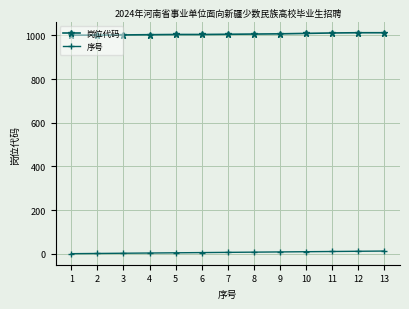

Rank the series at 8 from lowest to highest value.

序号, 岗位代码